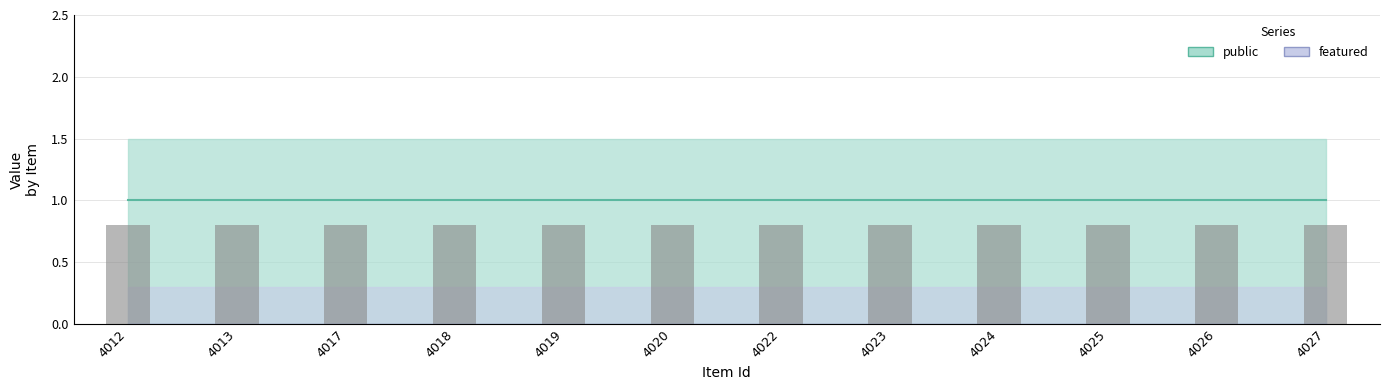

What are all the series names shown in the legend?

public, featured